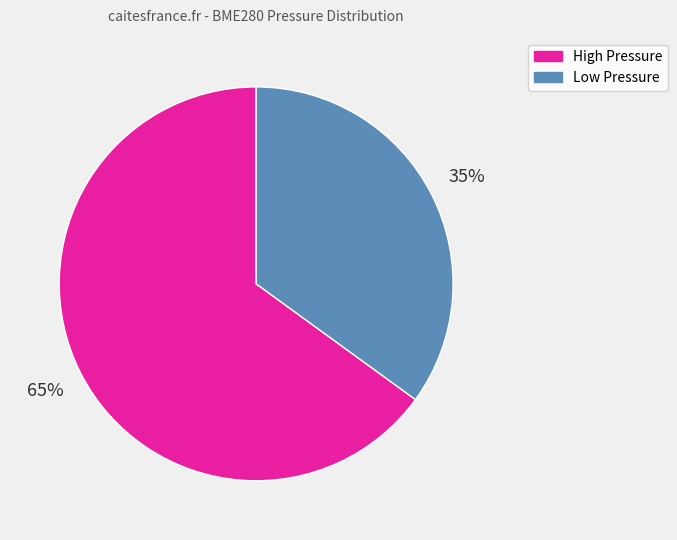

How many segments does this pie chart have?

2